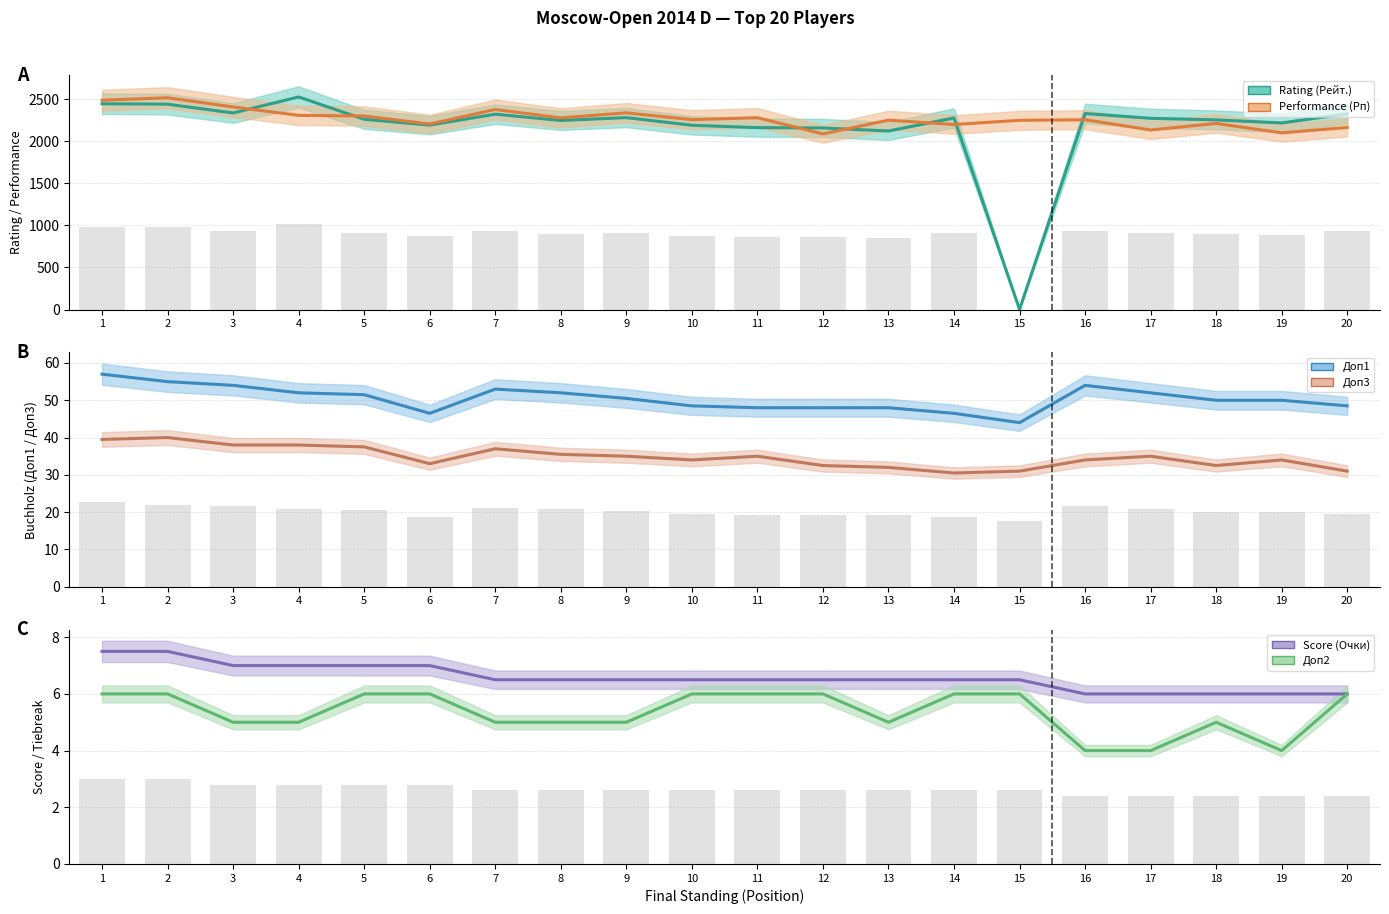

Reading right to left, list all the values displayed in this chart.

Rating (Рейт.): 2327.0	2219.0	2255.0	2274.0	2331.0	0.0	2278.0	2123.0	2159.0	2163.0	2191.0	2282.0	2248.0	2323.0	2193.0	2262.0	2528.0	2337.0	2442.0	2447.0
Performance (Рп): 2165.0	2101.0	2213.0	2135.0	2257.0	2250.0	2200.0	2252.0	2088.0	2281.0	2258.0	2339.0	2279.0	2379.0	2206.0	2301.0	2309.0	2409.0	2518.0	2489.0
Доп1: 48.5	50.0	50.0	52.0	54.0	44.0	46.5	48.0	48.0	48.0	48.5	50.5	52.0	53.0	46.5	51.5	52.0	54.0	55.0	57.0
Доп3: 31.0	34.0	32.5	35.0	34.0	31.0	30.5	32.0	32.5	35.0	34.0	35.0	35.5	37.0	33.0	37.5	38.0	38.0	40.0	39.5
Score (Очки): 6.0	6.0	6.0	6.0	6.0	6.5	6.5	6.5	6.5	6.5	6.5	6.5	6.5	6.5	7.0	7.0	7.0	7.0	7.5	7.5
Доп2: 6.0	4.0	5.0	4.0	4.0	6.0	6.0	5.0	6.0	6.0	6.0	5.0	5.0	5.0	6.0	6.0	5.0	5.0	6.0	6.0